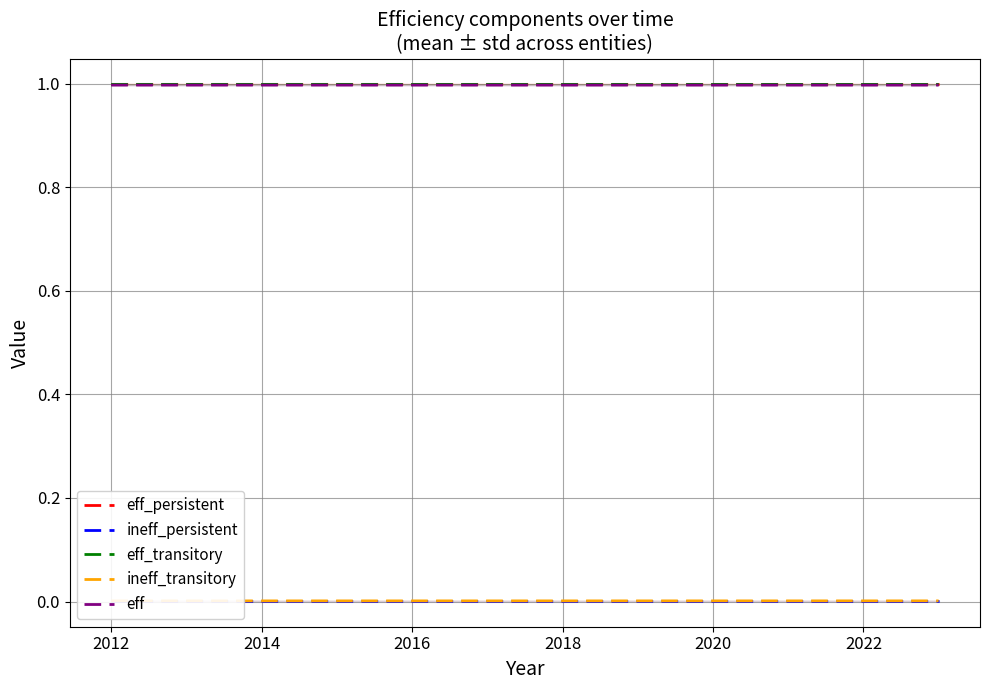

Count the ineff_transitory values in the range 0 to 1.

12